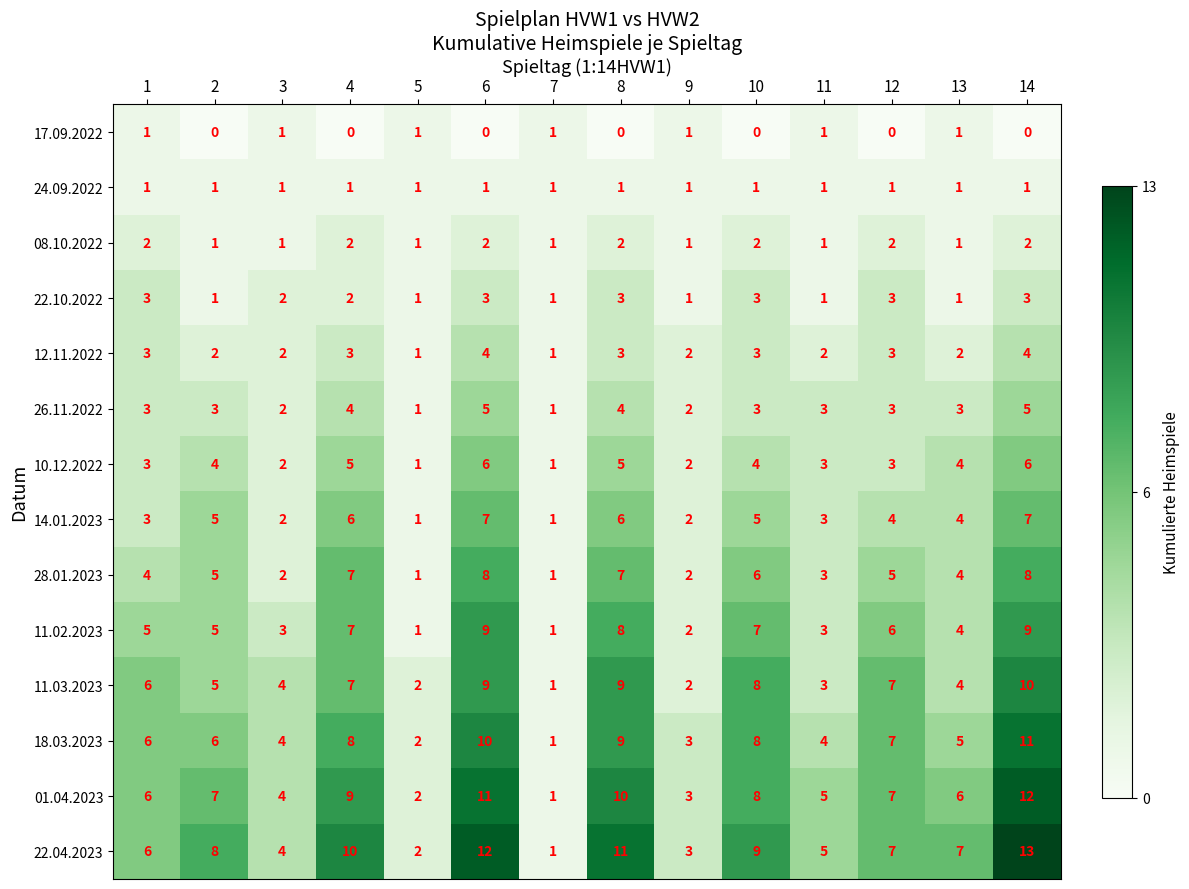

Which series has the widest spread of values?

22.04.2023